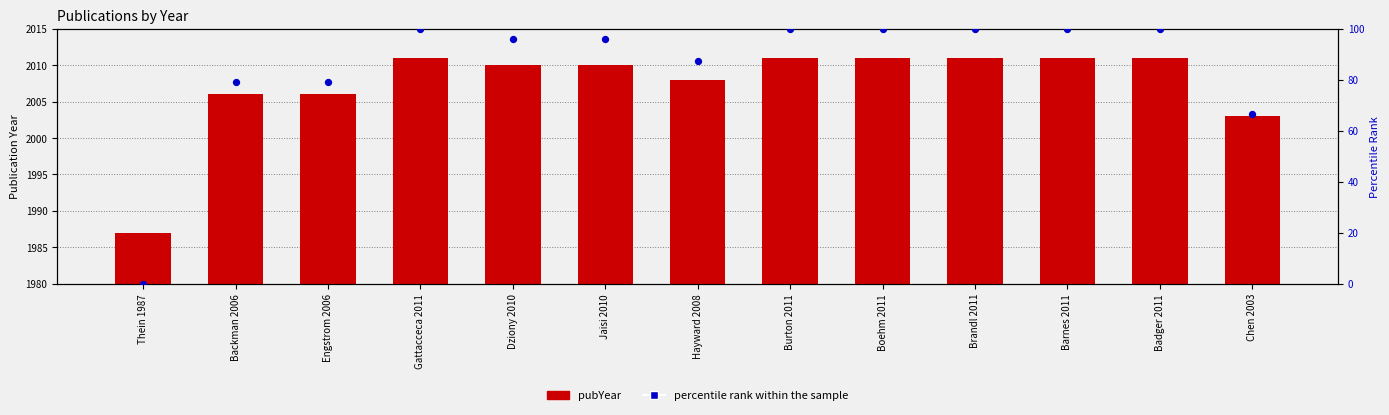

What are all the series names shown in the legend?

pubYear, percentile rank within the sample